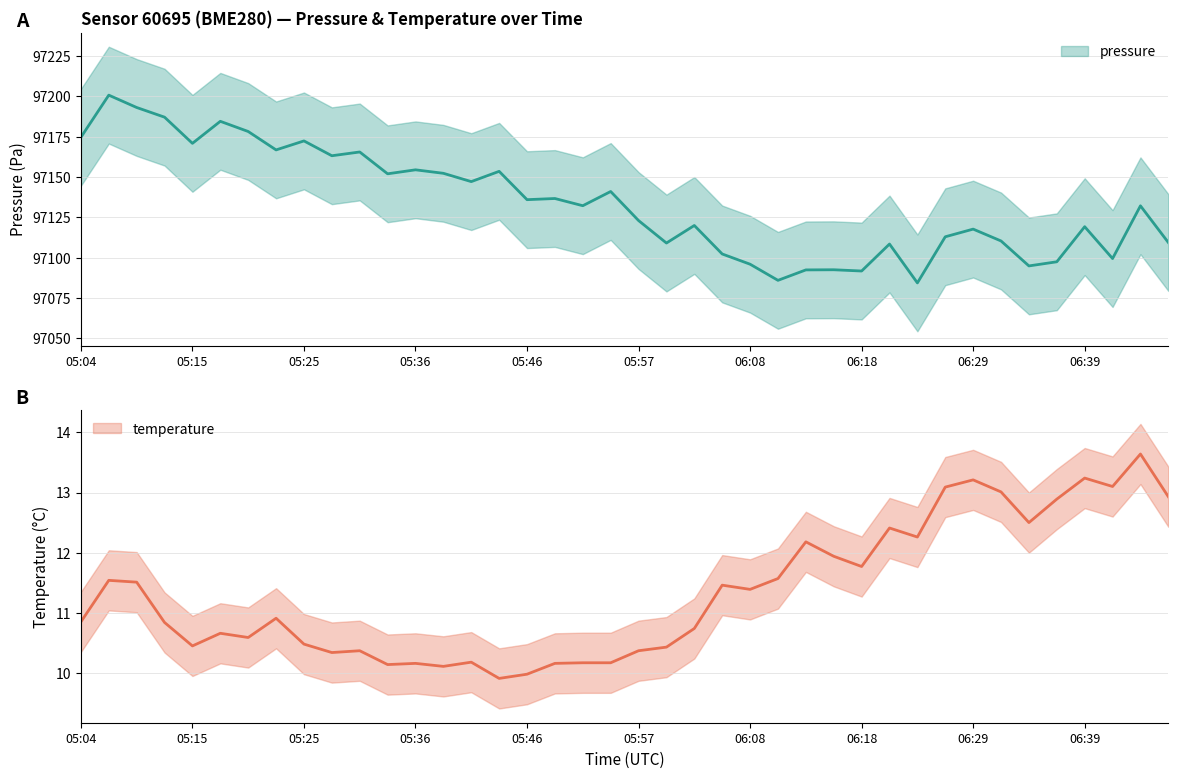

At which label does temperature reach its minimum?

05:44